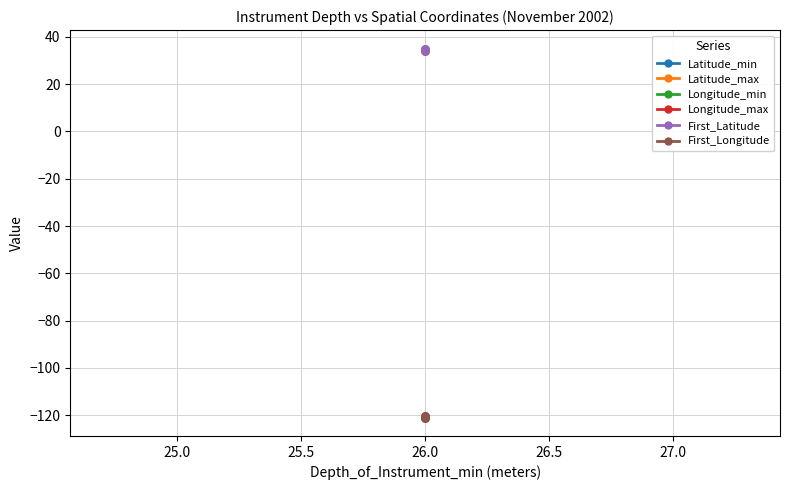

How many Latitude_max values are between 34 and 35?

2